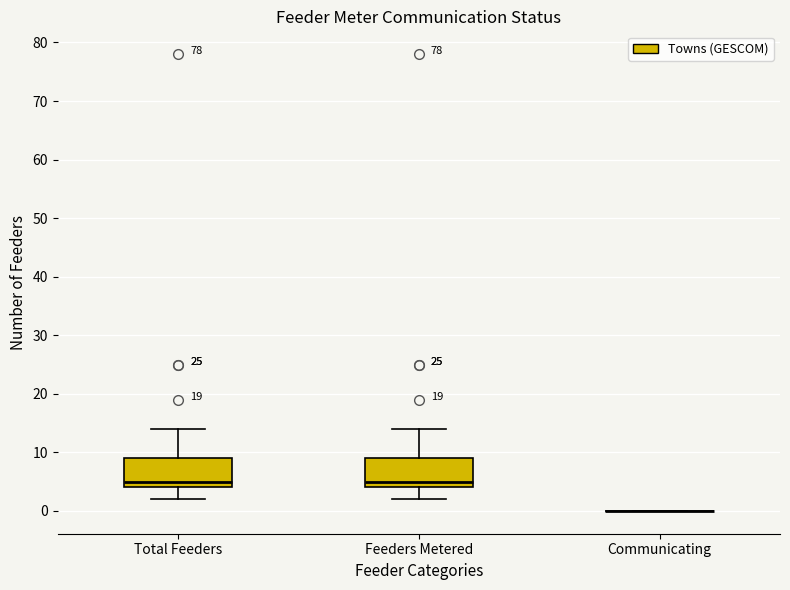

Where does the lower whisker of the box for Total Feeders end on the y-axis? The values are not printed on the chart, so give them approximately, as read against the axis.

2